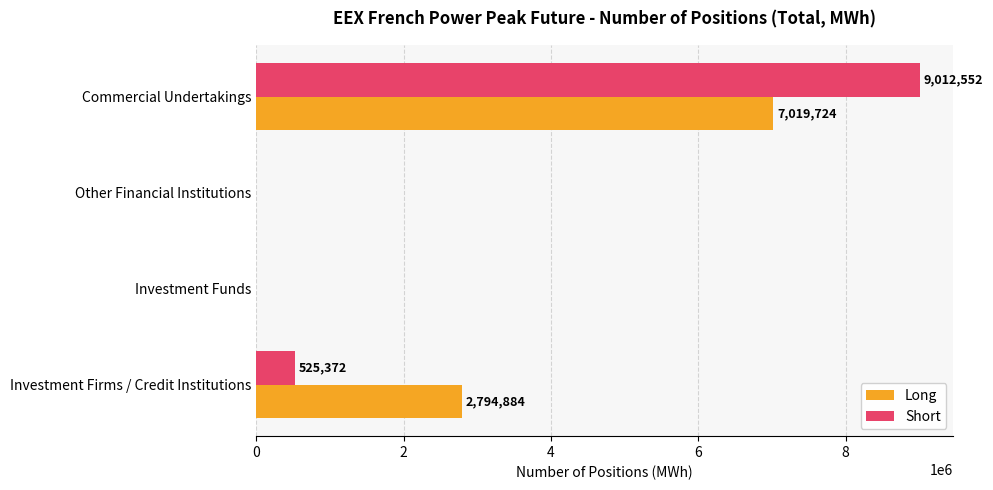

What is the sum of the Long values at Commercial Undertakings and Investment Funds?

7019724